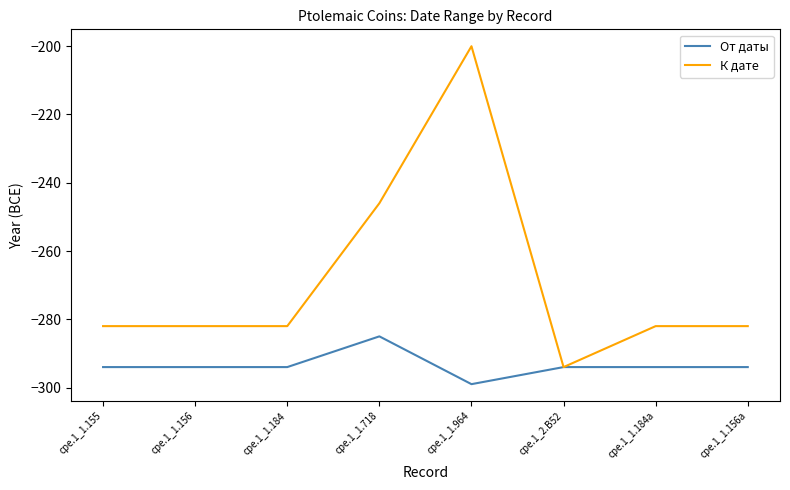

Which series has the widest spread of values?

К дате